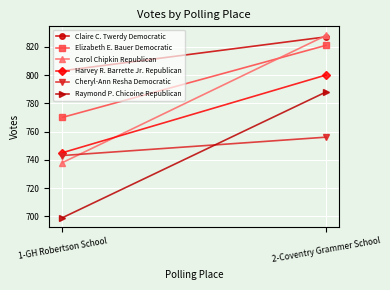

Which label corresponds to the smallest value in the chart?

1-GH Robertson School